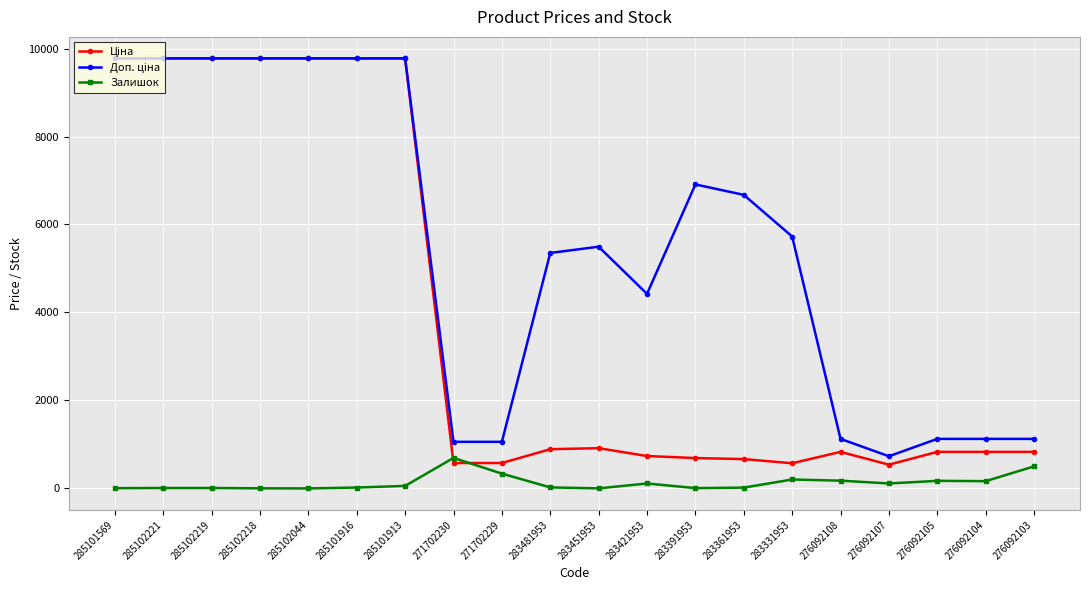

At how many categories does at least one series exceed 4663?

12